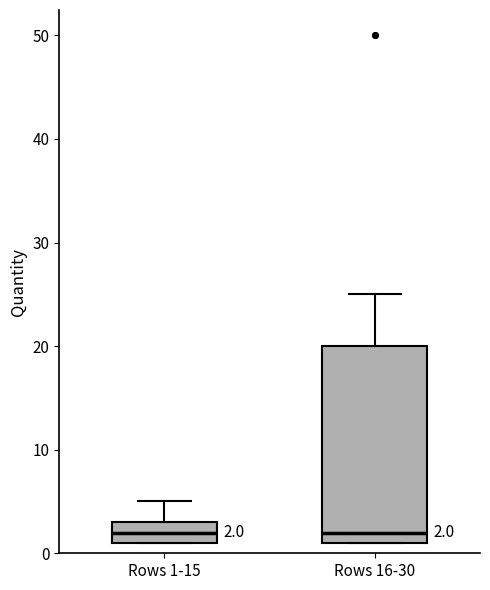

Comparing the boxes themselves (not the whiskers), which one is the tallest?

Rows 16-30